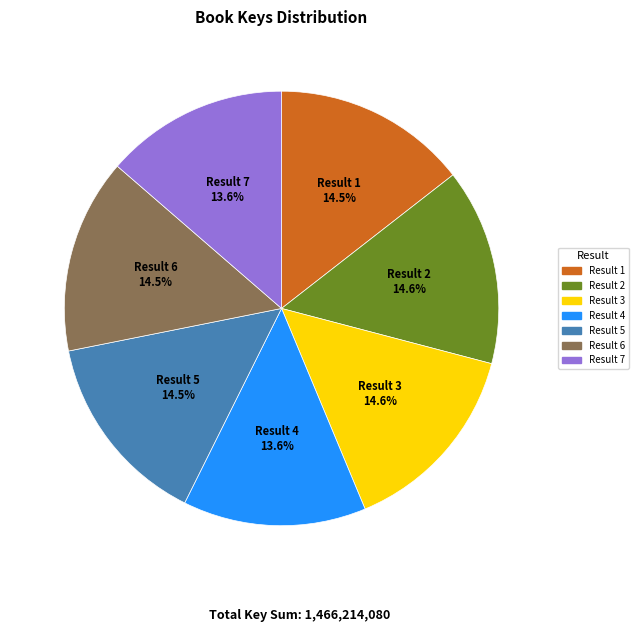

Is there a majority slice in this chart?

No